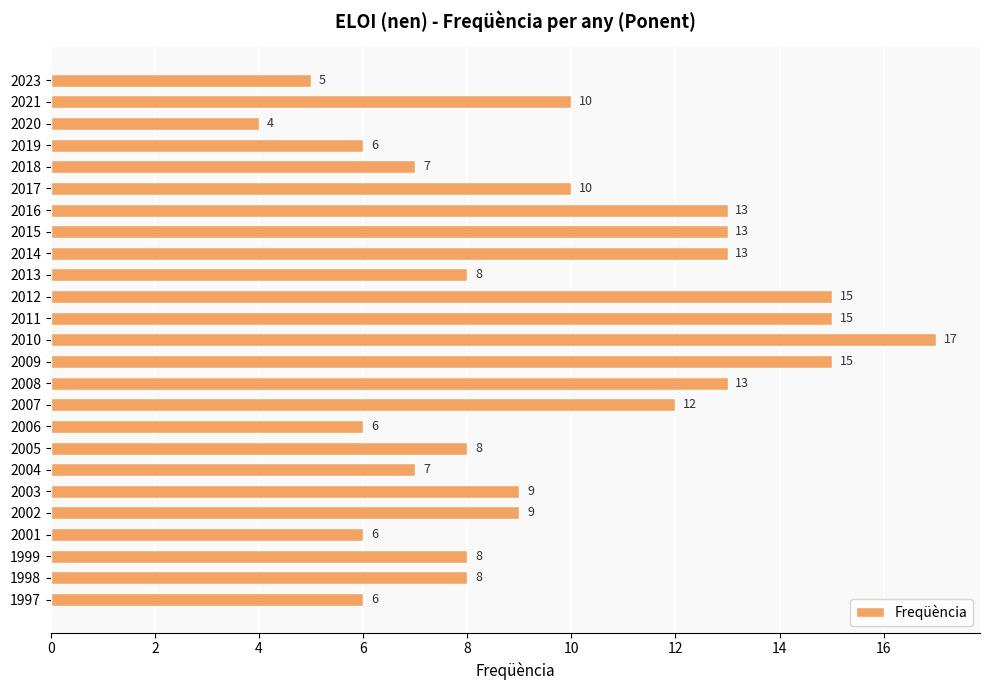

The chart shows a value of 5 at 2005. True or false?

False